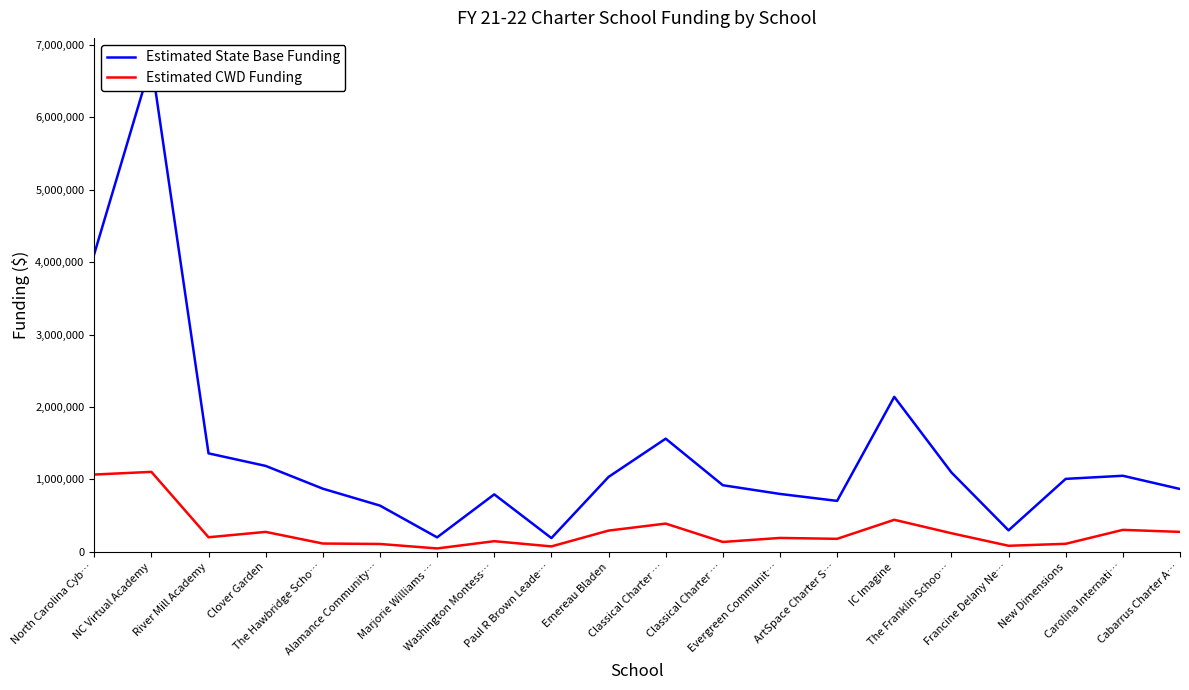

What is the difference between the second highest and second lowest values in the Estimated State Base Funding series?

3913525